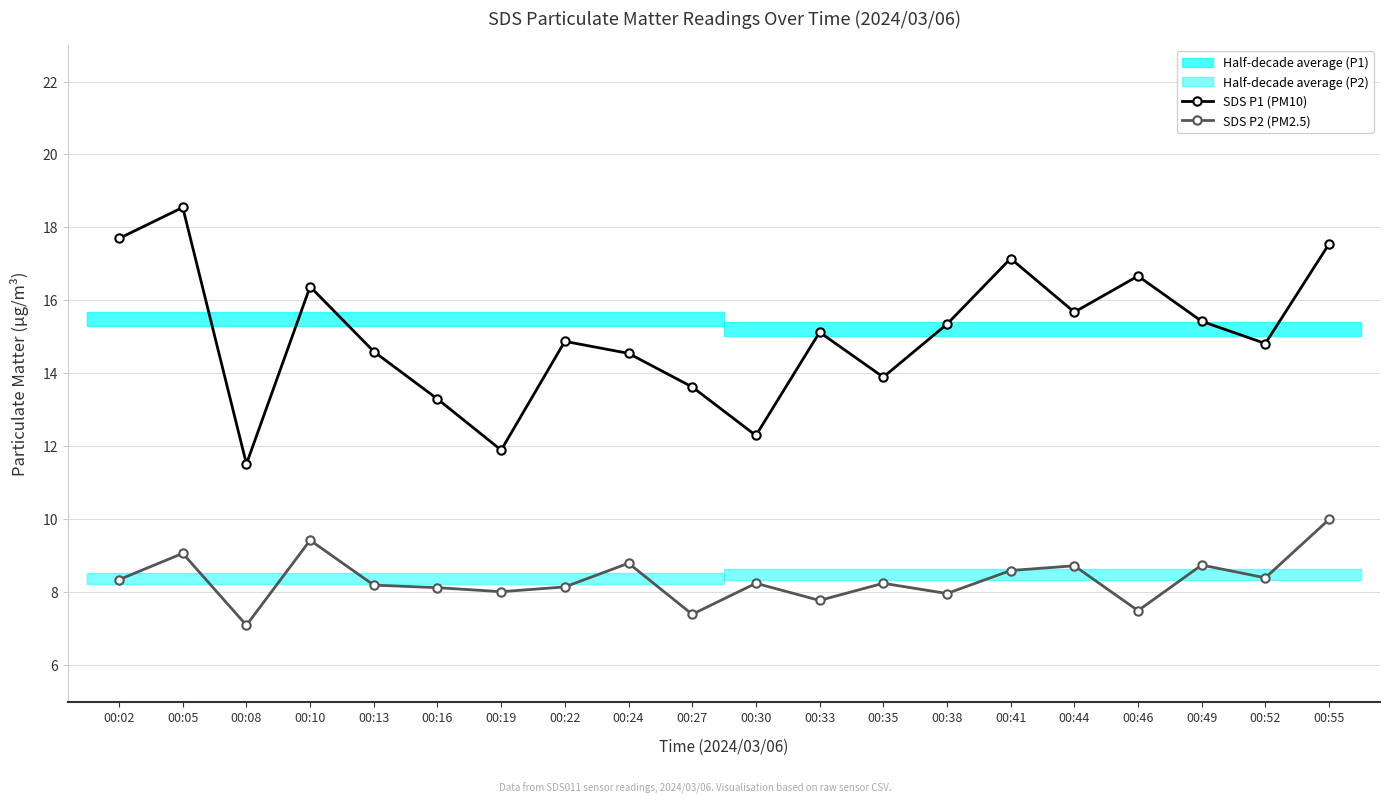

Where is the first local minimum for SDS P1 (PM10)?

00:08